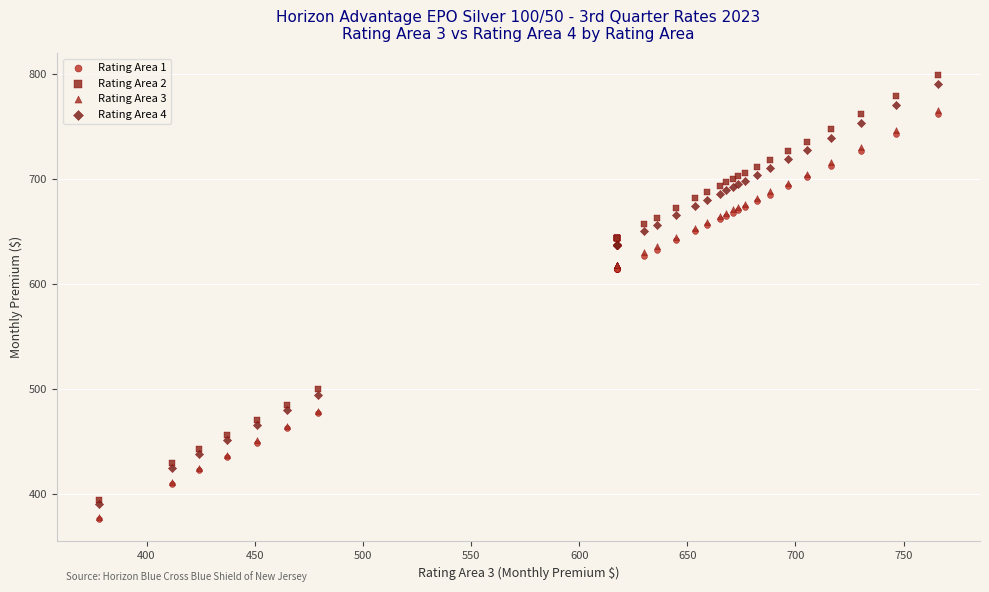

Which series has the largest Y range (max minus min)?

Rating Area 2